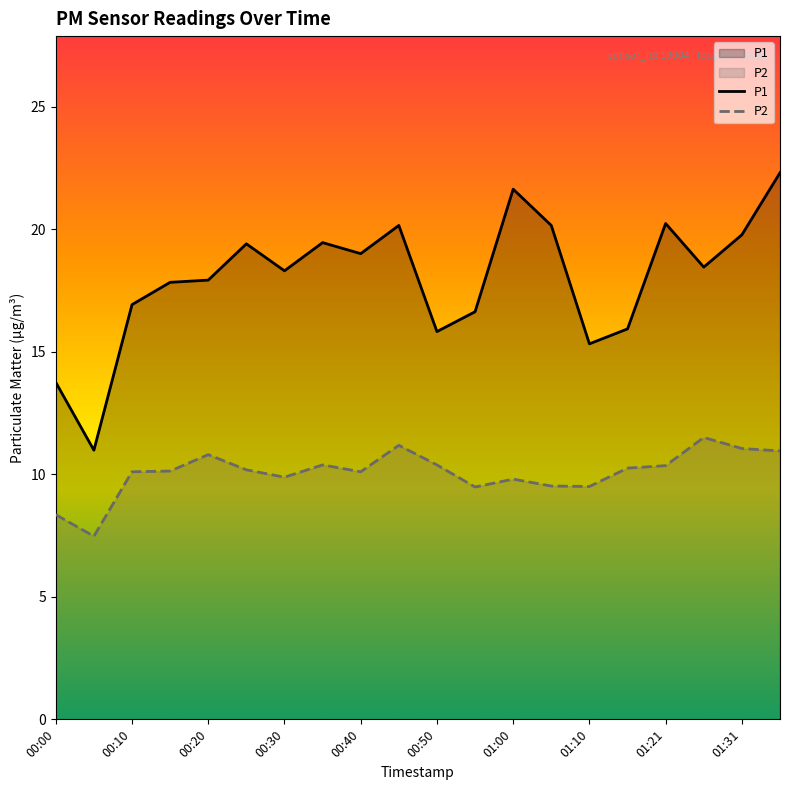

What value does the P1 series have at 01:00?

21.6